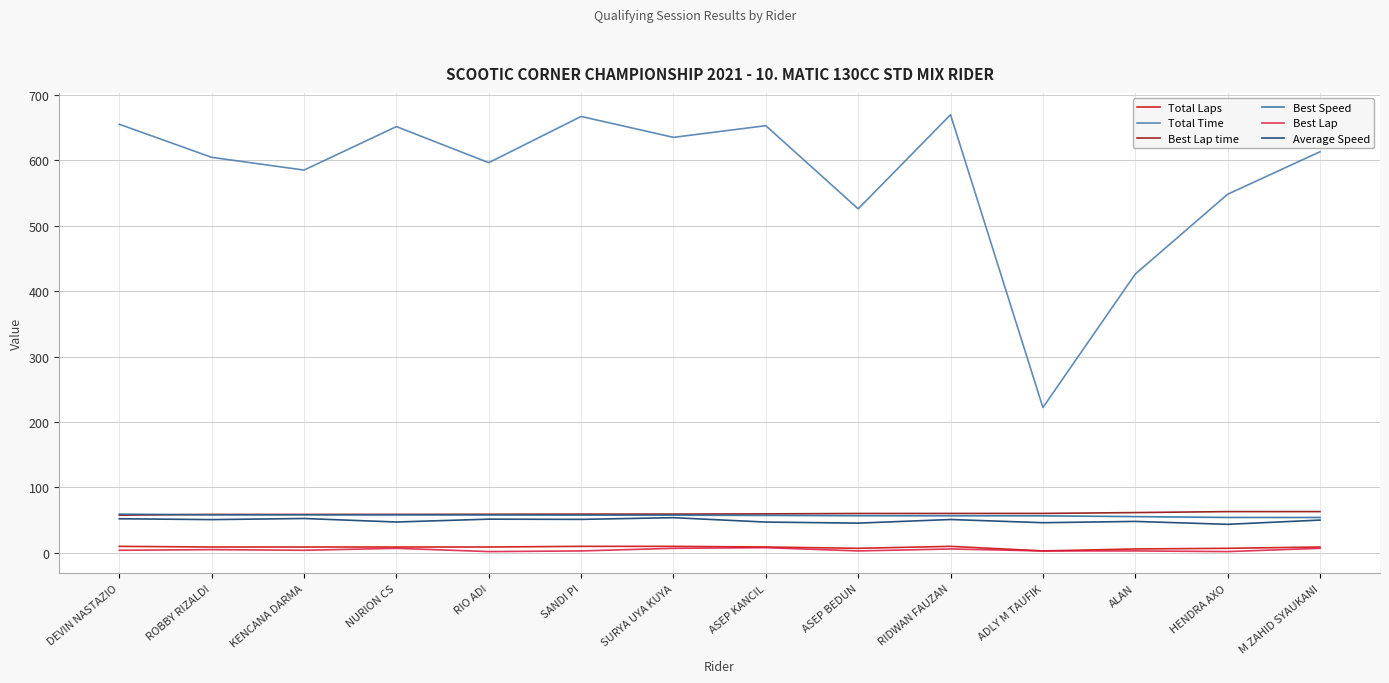

Does the chart display data point markers on the line(s)?

No